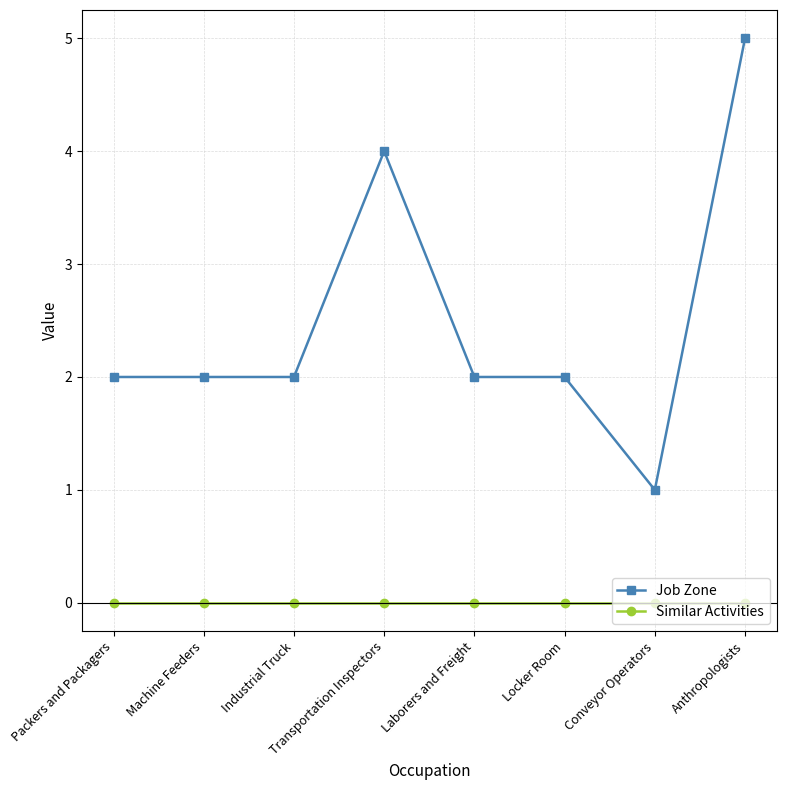

What is the sum of all Job Zone values?

20